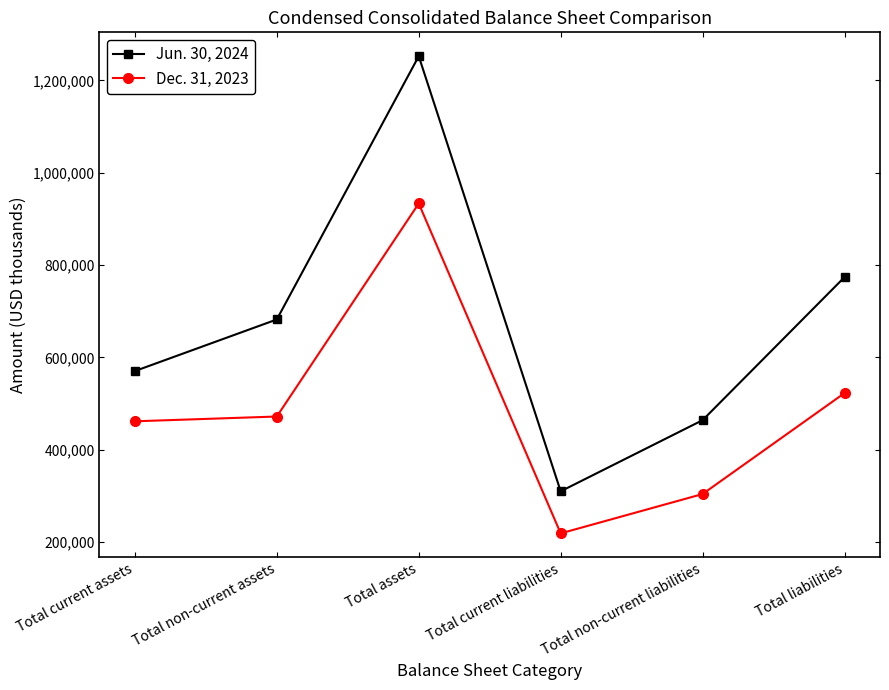

What is the sum of the Dec. 31, 2023 values at Total current assets and Total non-current liabilities?

765426